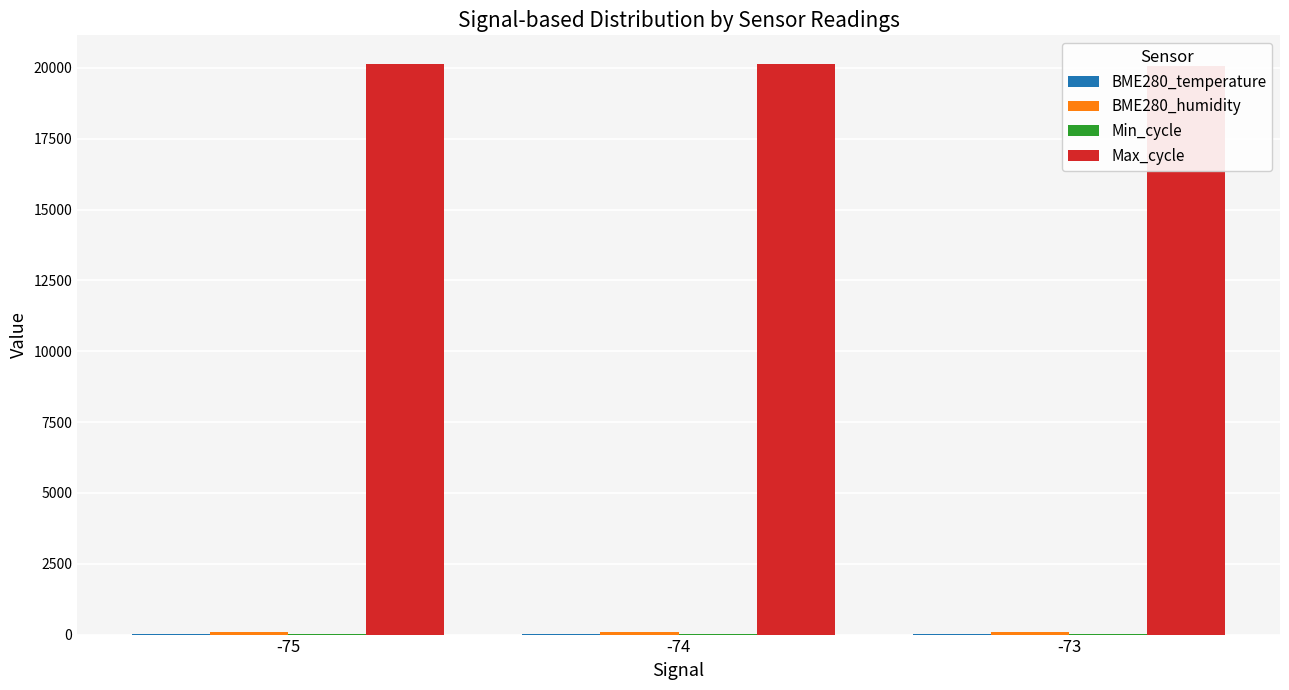

What is the average value of the Max_cycle series?

20108.3